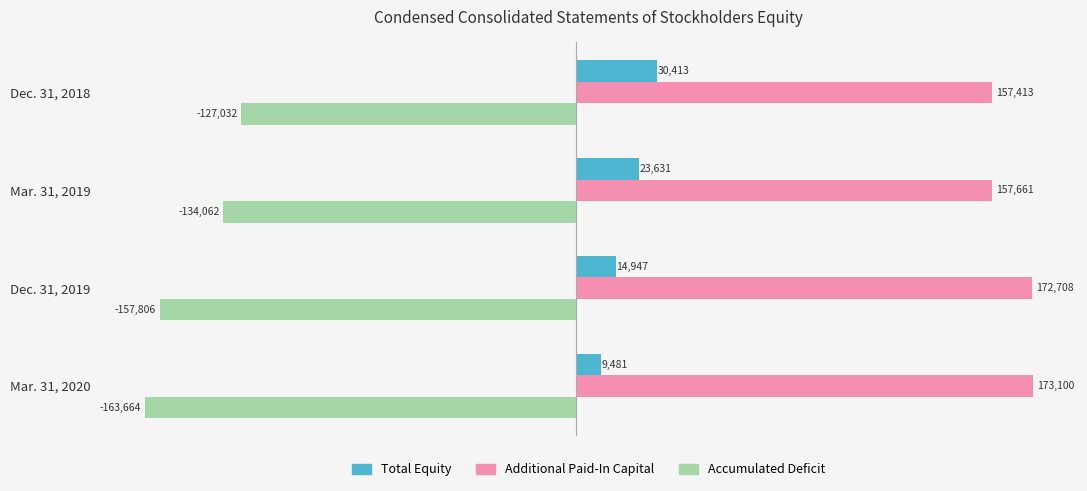

How many series are shown in this chart?

3